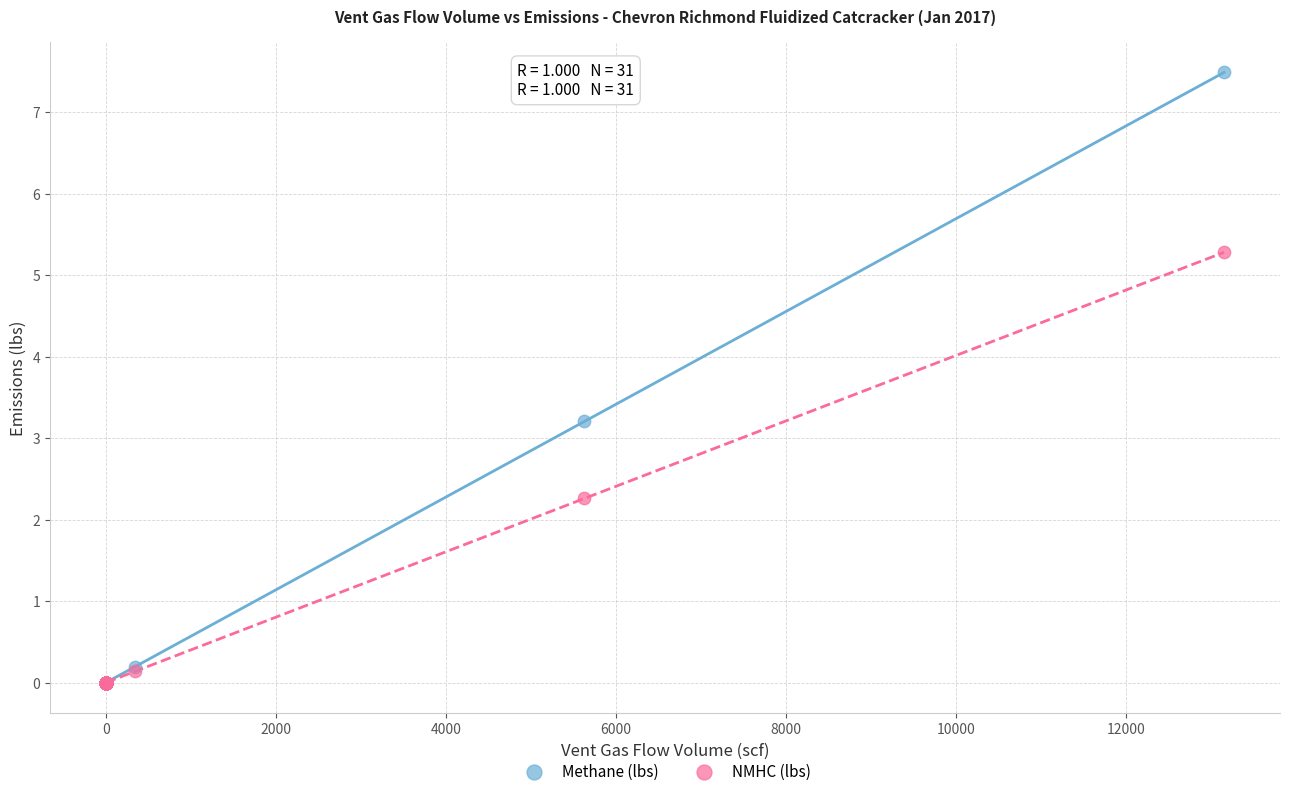

What are all the series names shown in the legend?

Methane (lbs), NMHC (lbs)